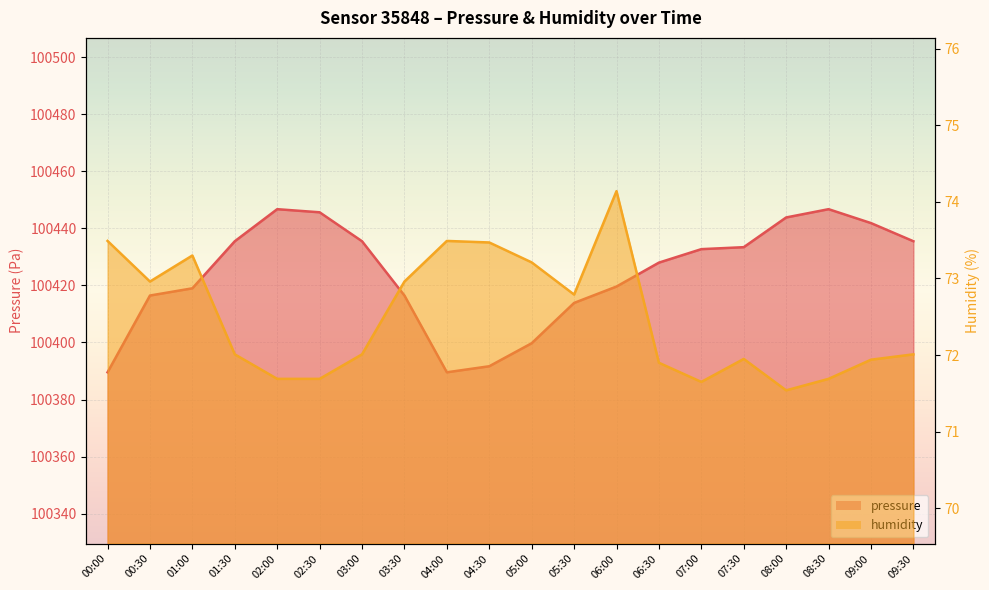

What is the sum of the pressure values at 09:30 and 08:00?

200879.3